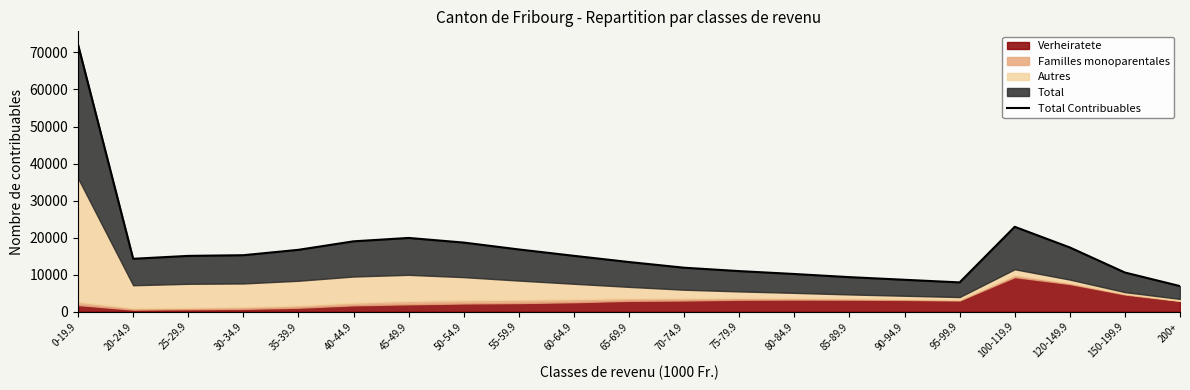

At which label does the data first exceed 15072?

0-19.9